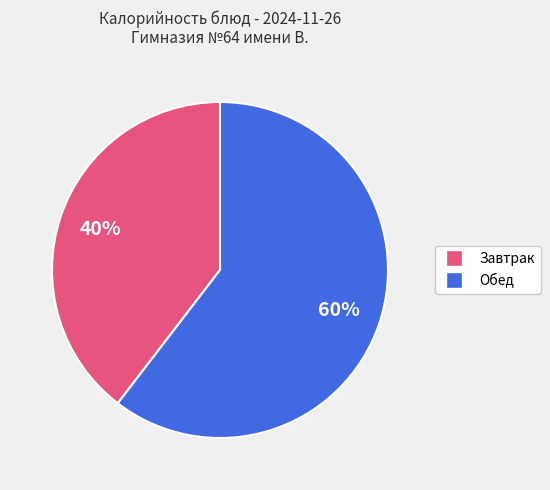

To the nearest percent, what is the average slice percentage?

50%